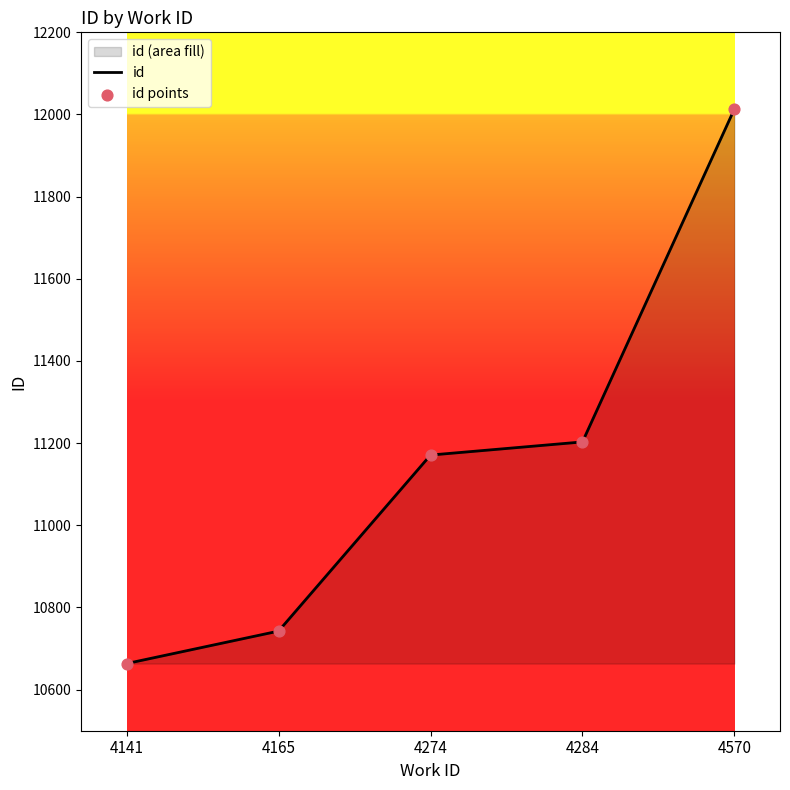

What are all the series names shown in the legend?

id, id points